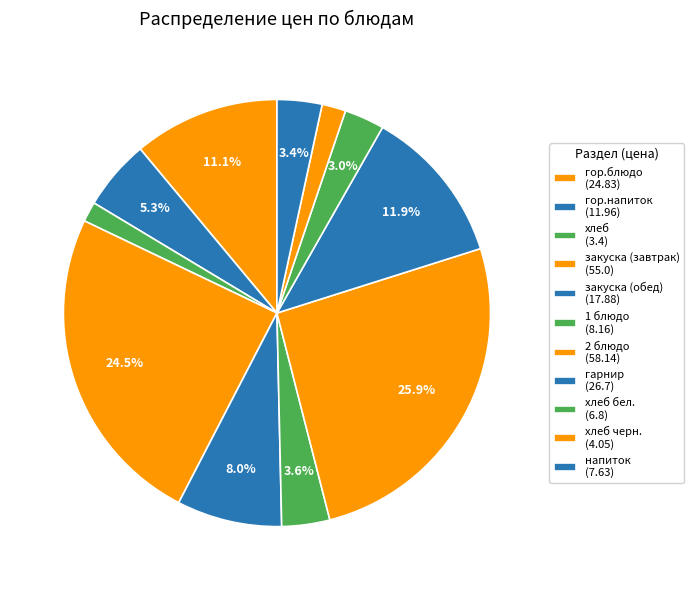

How many slices are in this pie chart?

11